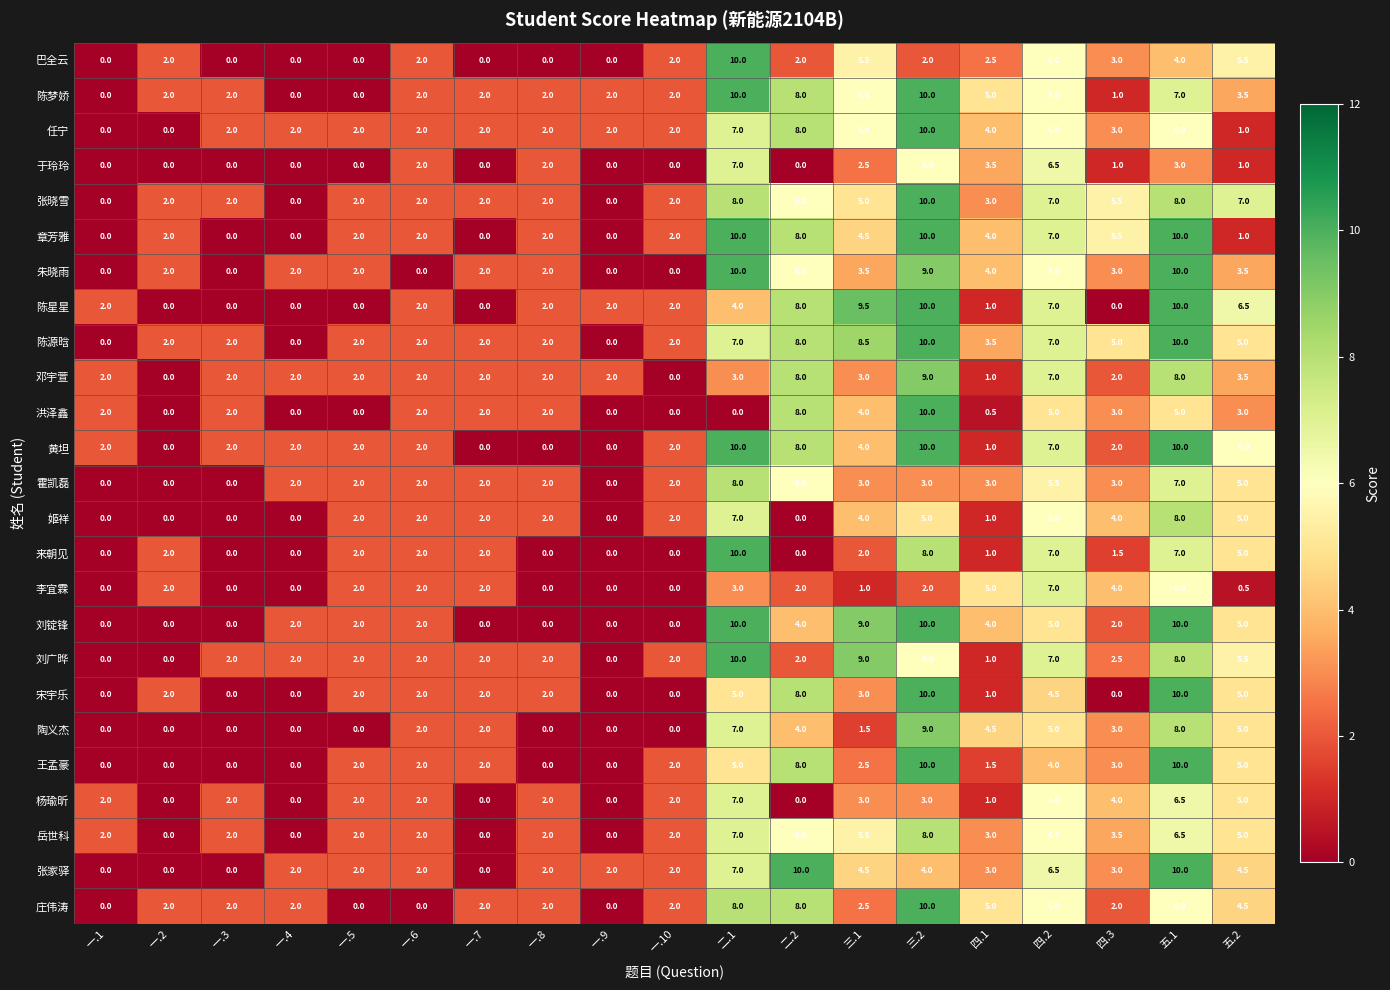

Which series has the largest total across all categories?

陈源晗